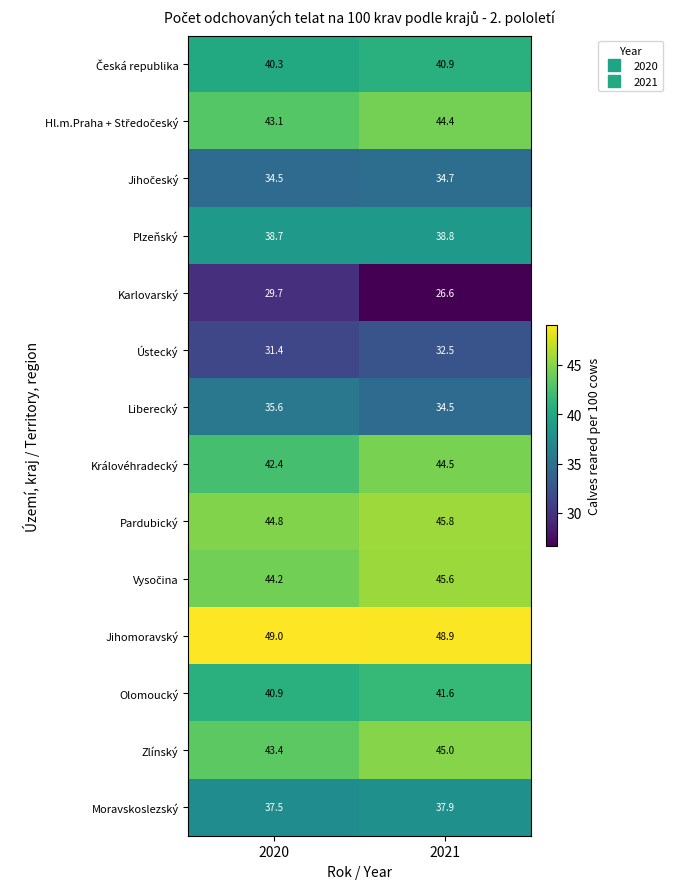

Which series has the widest spread of values?

Karlovarský